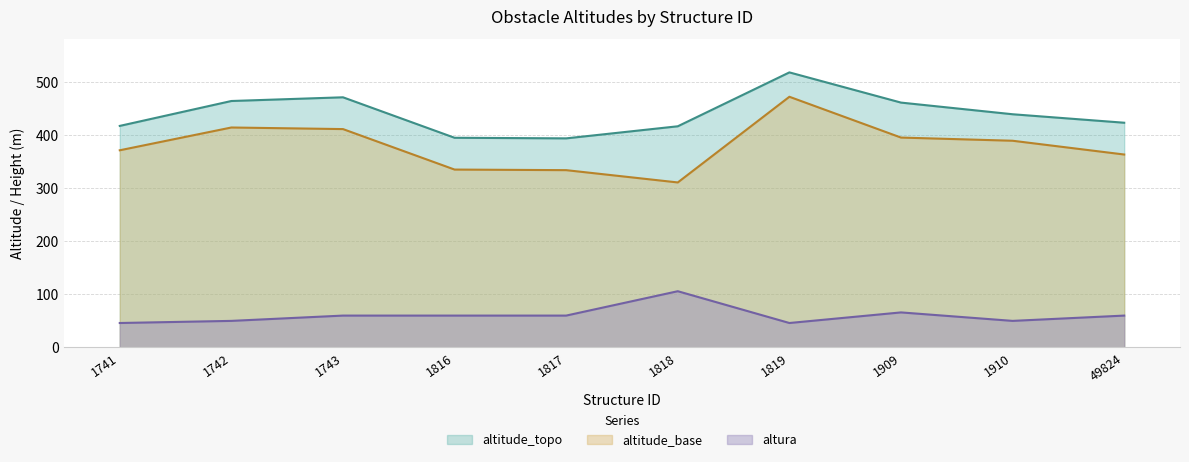

What is the value of the altura point at the 7th from the left?

46.0